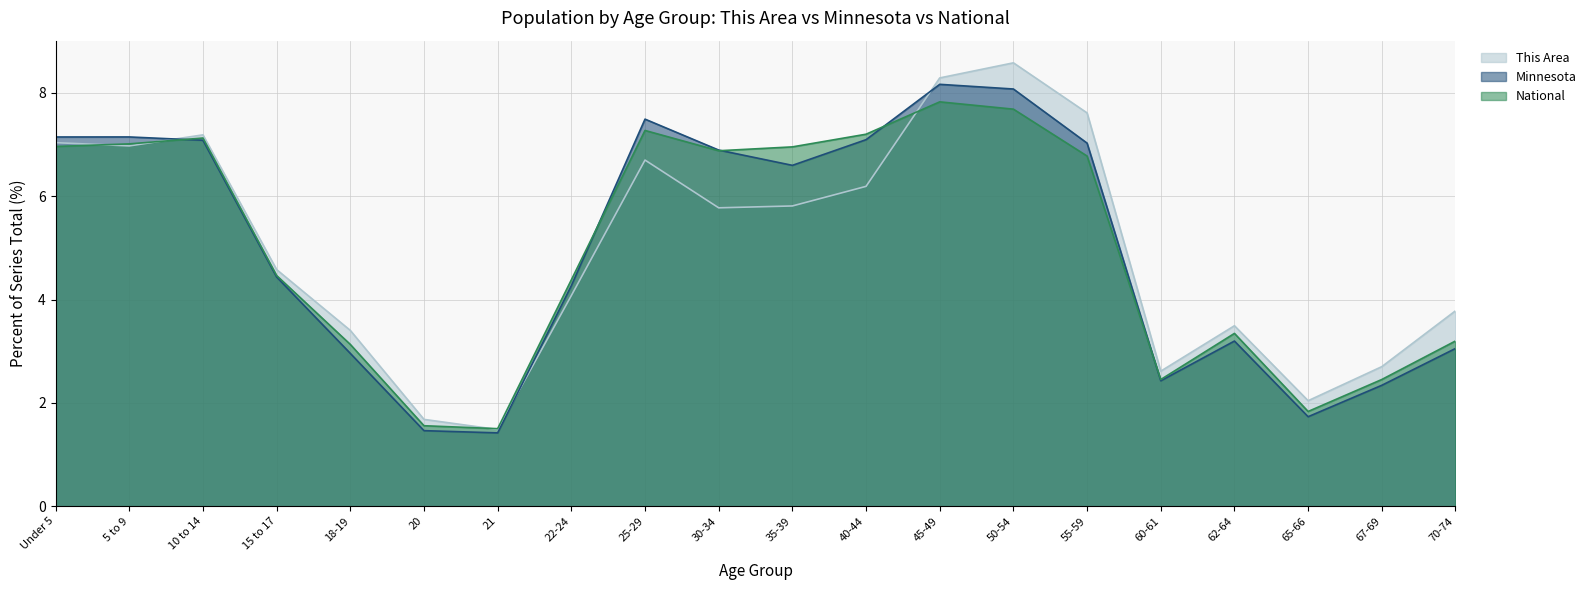

After their last crossing, which series has the higher values: Minnesota or This Area?

This Area